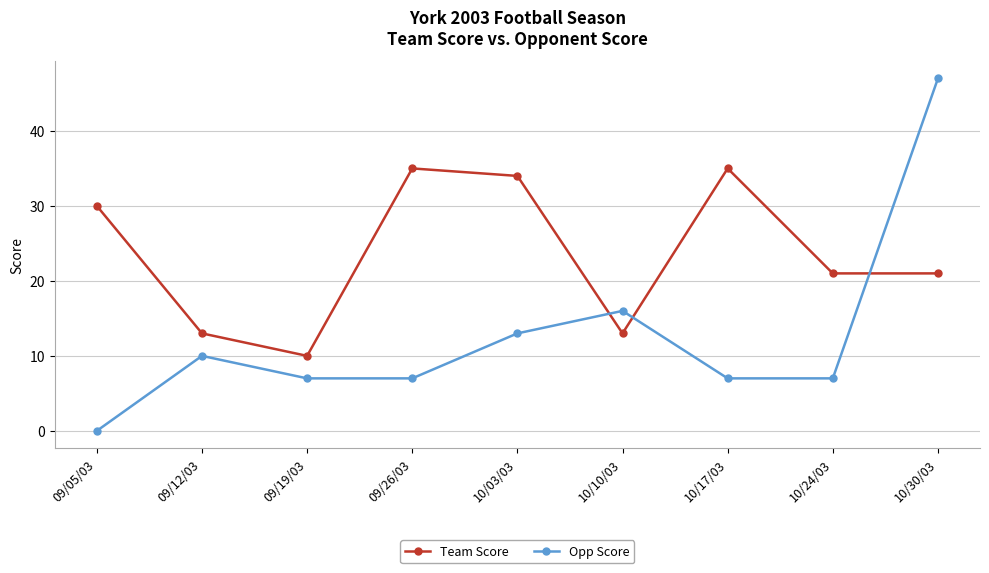

Read the Team Score value at 10/17/03.

35